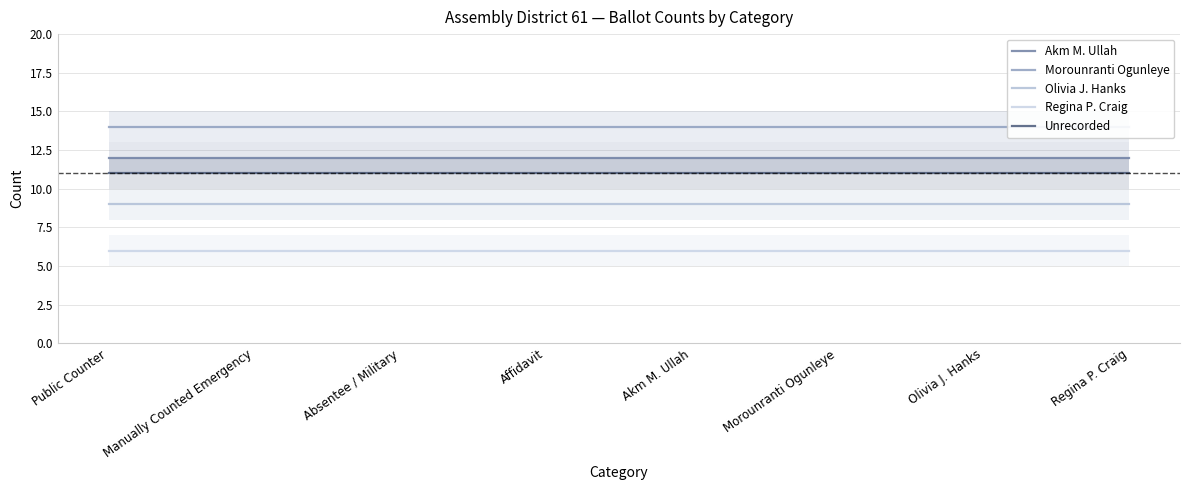

Is this an area chart (filled region under the line)?

No